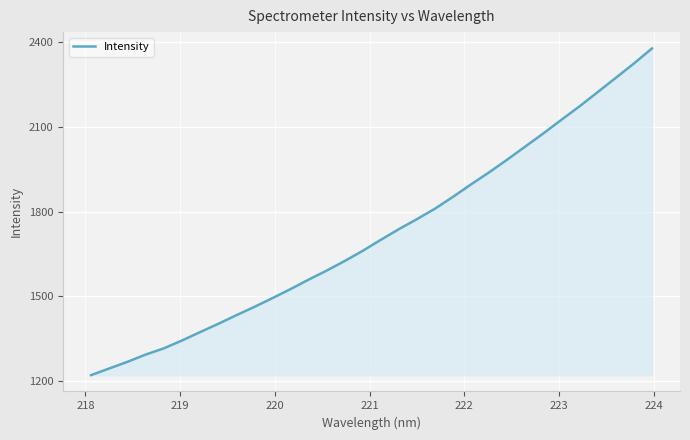

What is the sum of all values?

55106.8